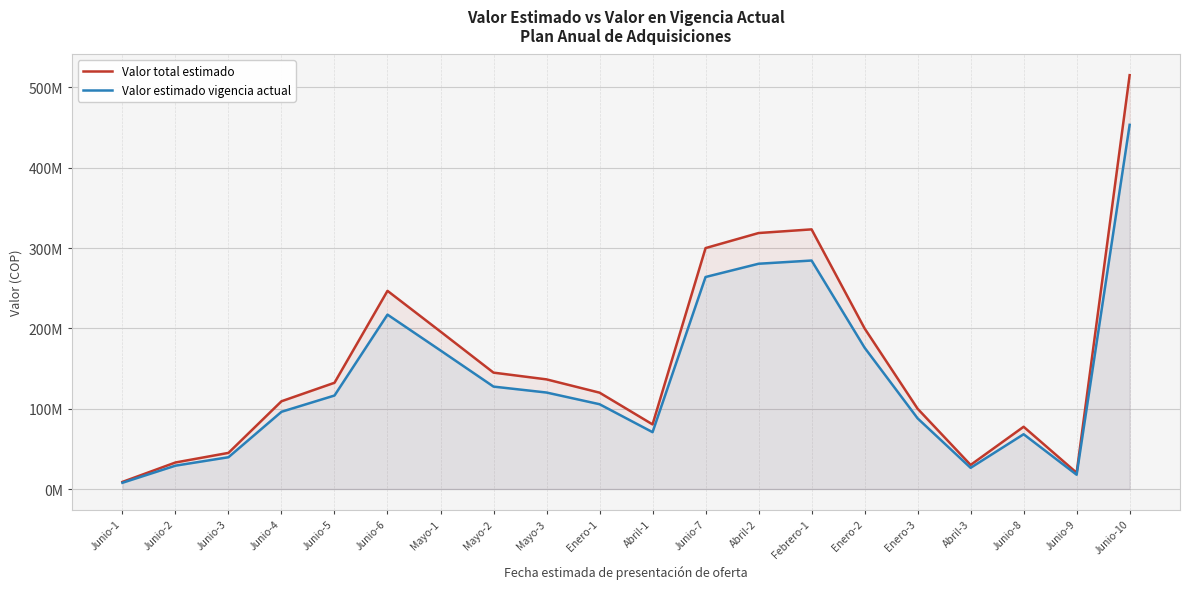

At which category does Valor estimado vigencia actual reach its first local valley?

Abril-1